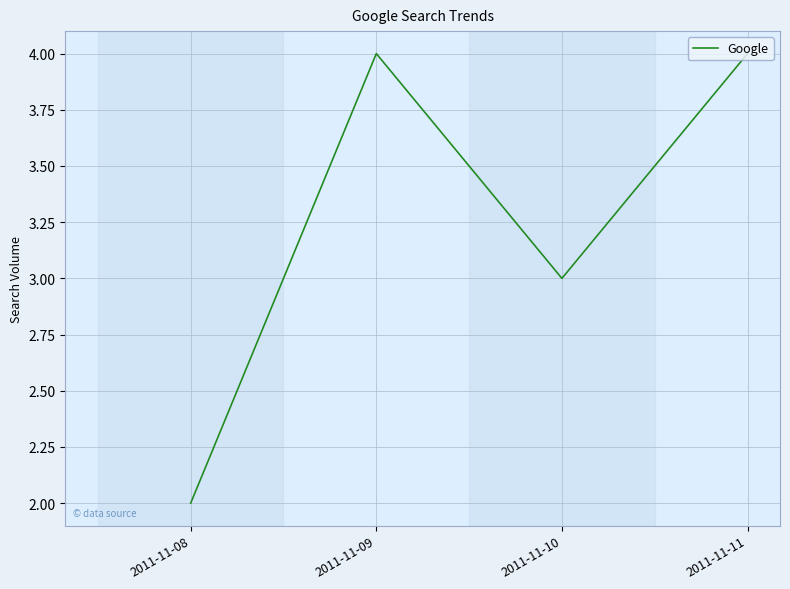

True or false: the data shows 1 at 2011-11-10.

False